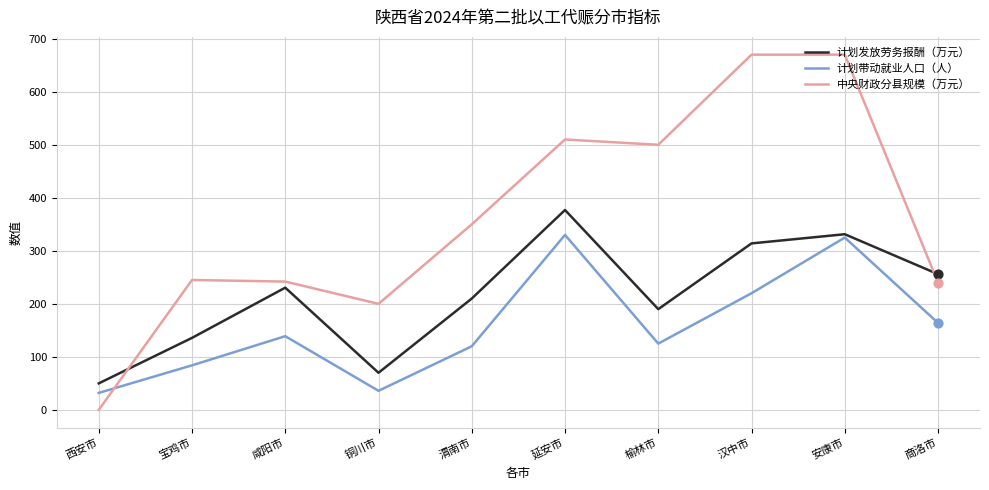

Which series changed the most between 咸阳市 and 榆林市?

中央财政分县规模（万元）